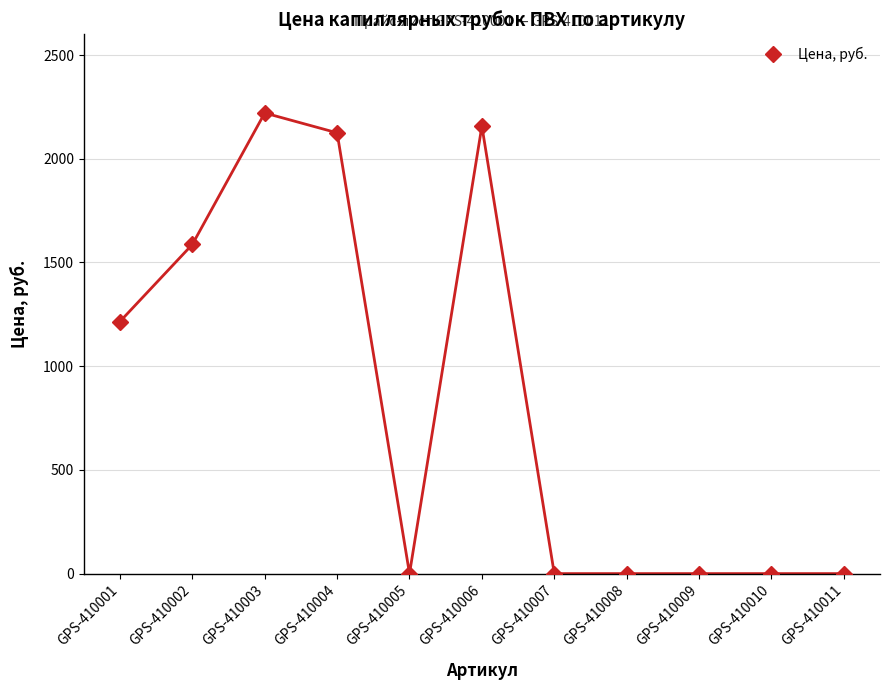

Reading left to right, what are all the values shown in this chart?

GPS-410001=1215.2	GPS-410002=1586.9	GPS-410003=2220.6	GPS-410004=2125.0	GPS-410005=0.0	GPS-410006=2157.2	GPS-410007=0.0	GPS-410008=0.0	GPS-410009=0.0	GPS-410010=0.0	GPS-410011=0.0